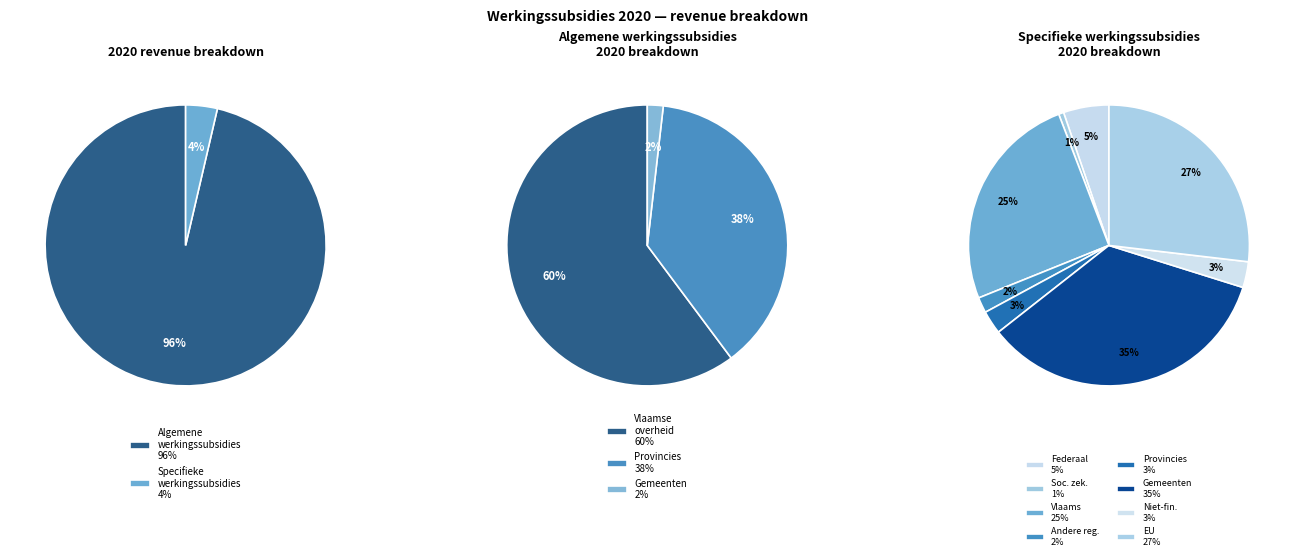

Does E.II.A.3.a Algemene werkingssubsidies account for over 50% of the chart?

Yes